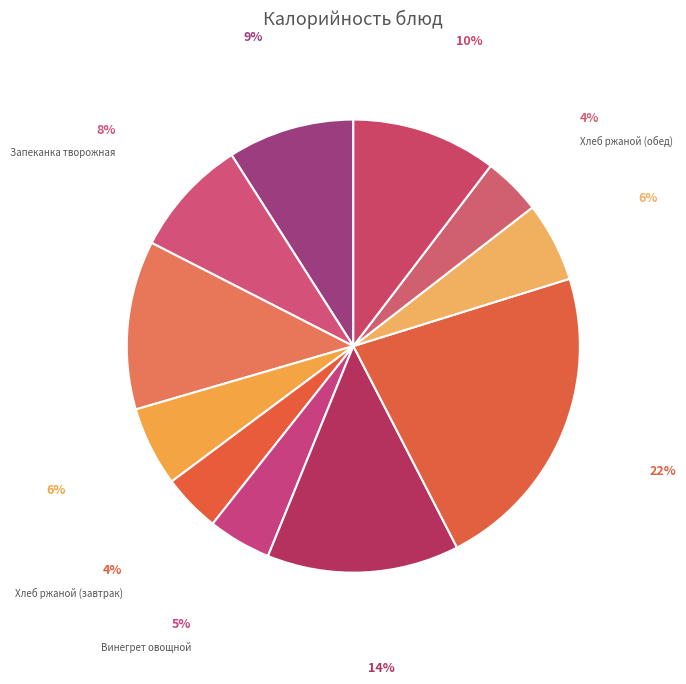

Which category has the biggest portion of the pie?

Биточки говяжьи